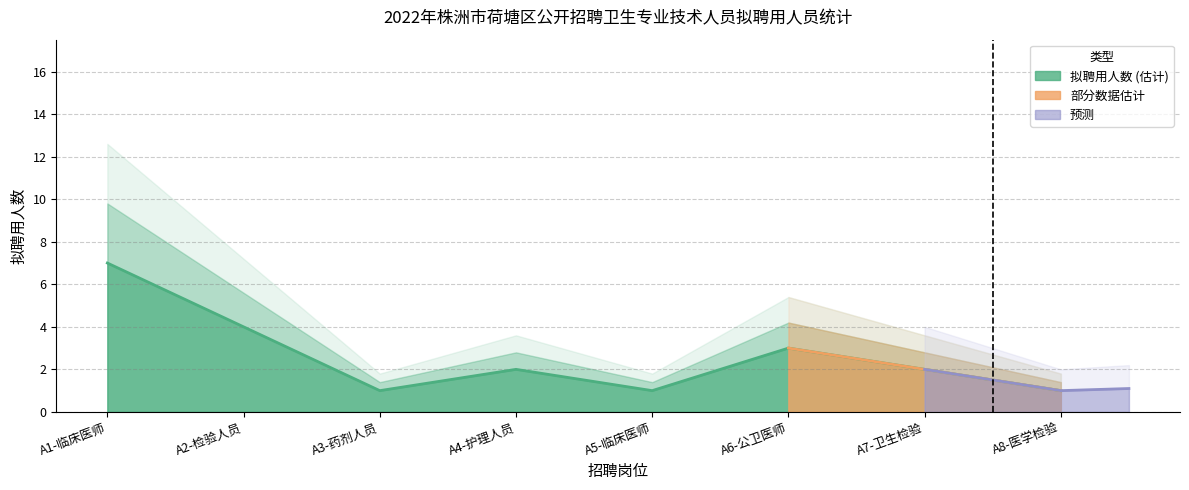

Where is the data nearest to the value 4?

A2-检验人员